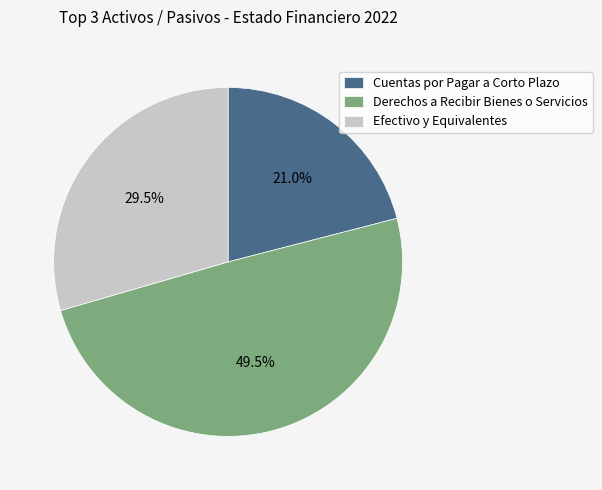

To the nearest percent, what is the average slice percentage?

33%